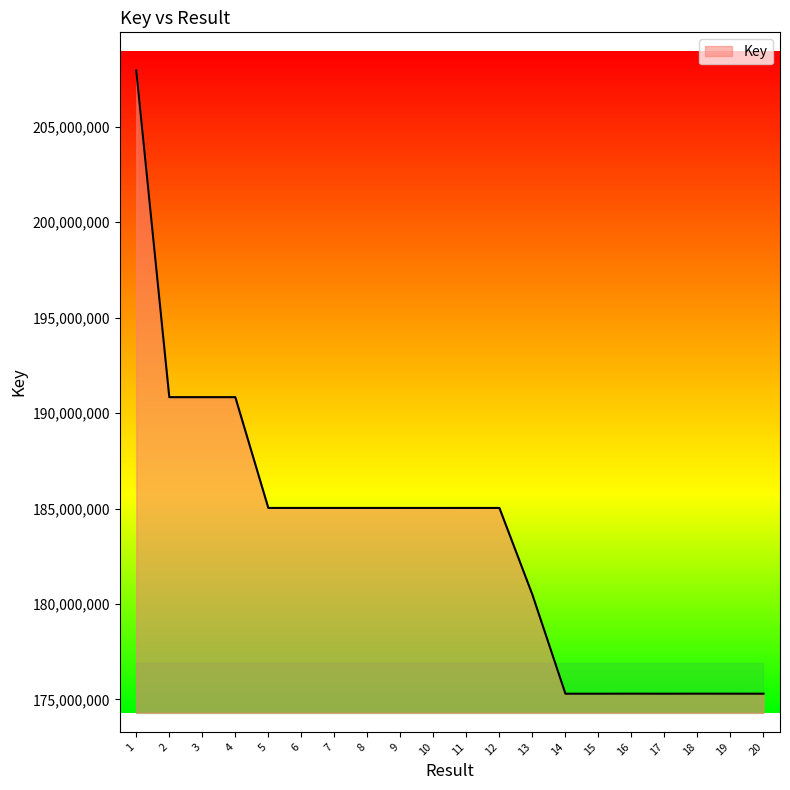

What is the minimum value shown in the chart?

175300937